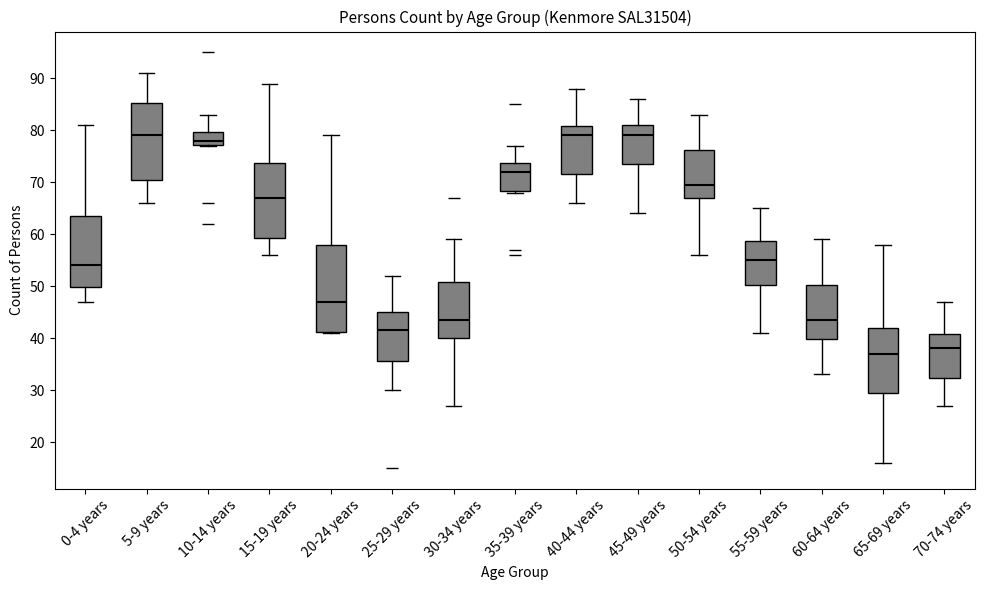

Which box is the tallest, from its lower edge to its upper edge?

20-24 years